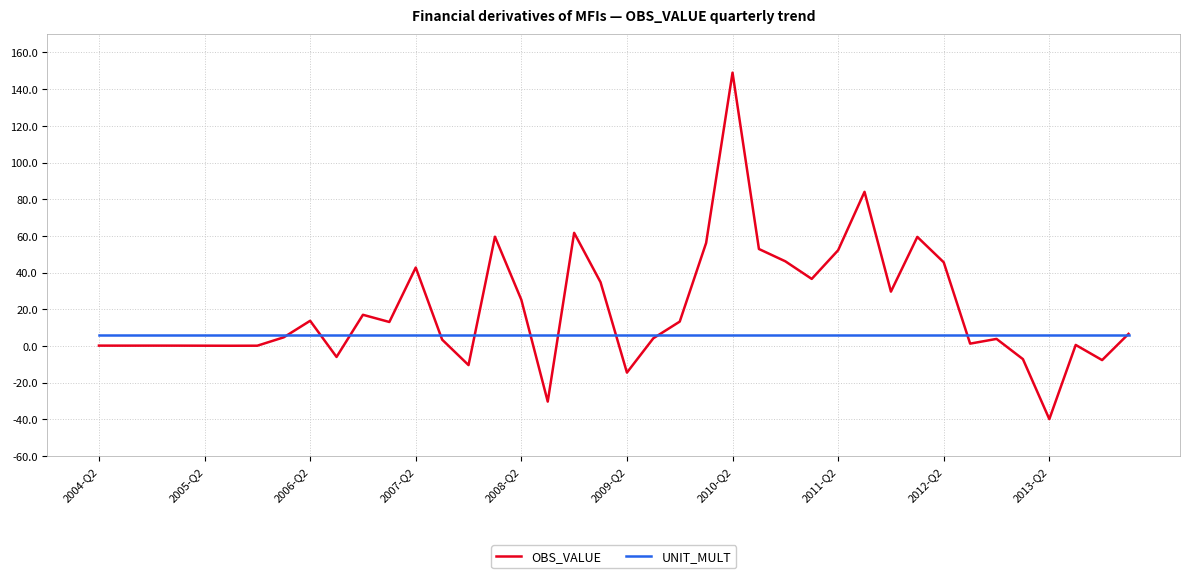

How many values in the OBS_VALUE series are below 6?

20